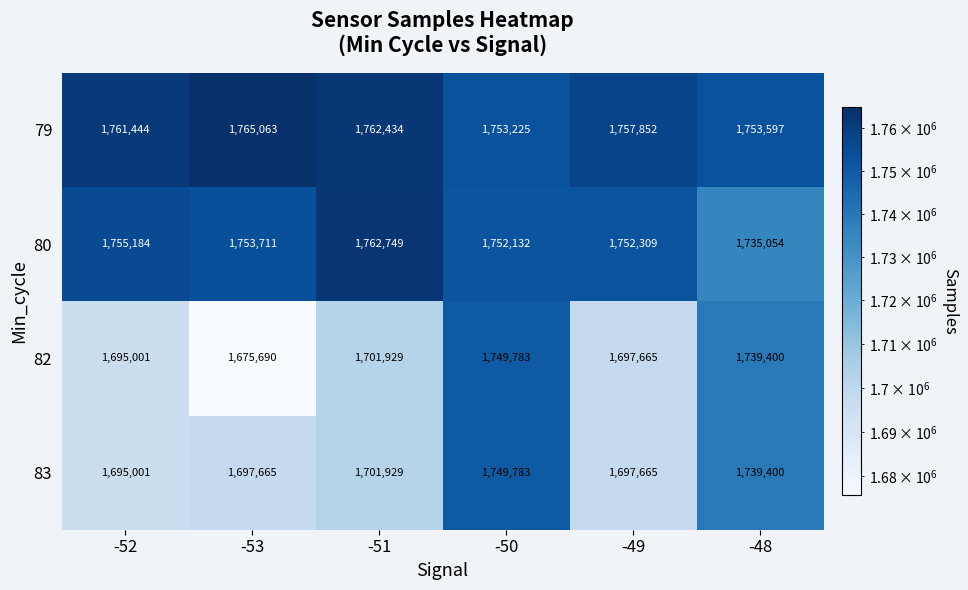

Which series has the largest total across all categories?

79